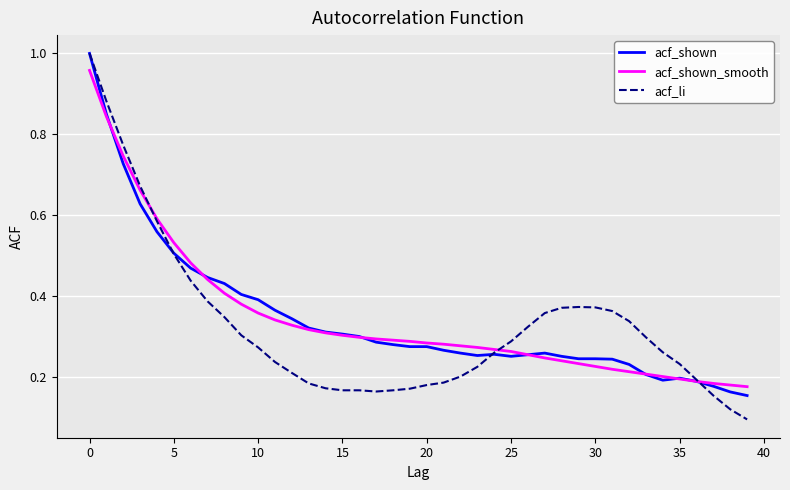

Which series has the largest range (max minus min)?

acf_li